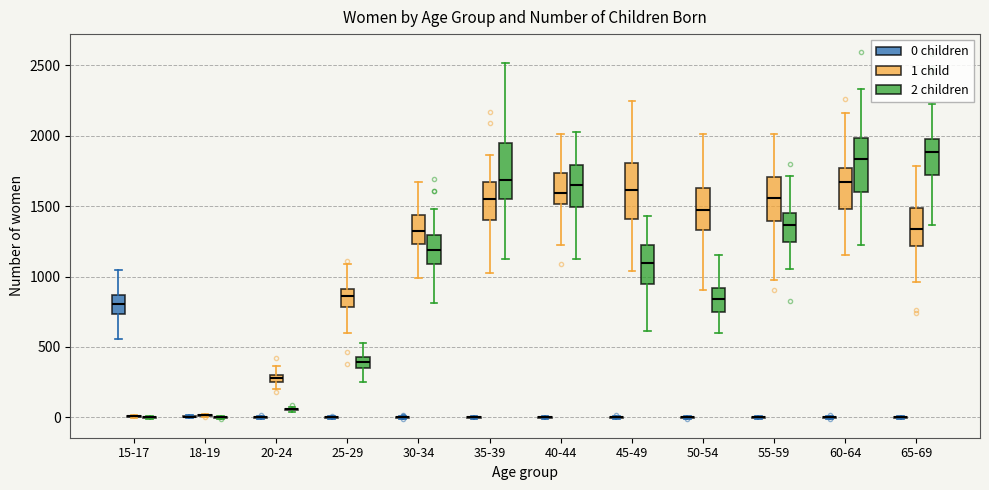

Where does the upper whisker of the box for 15-17 (0 children) end on the y-axis? The values are not printed on the chart, so give them approximately, as read against the axis.

1050